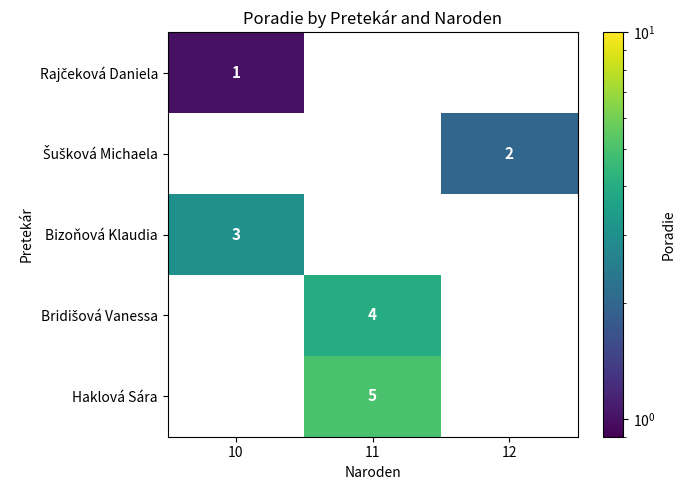

How many distinct data groups are displayed?

5